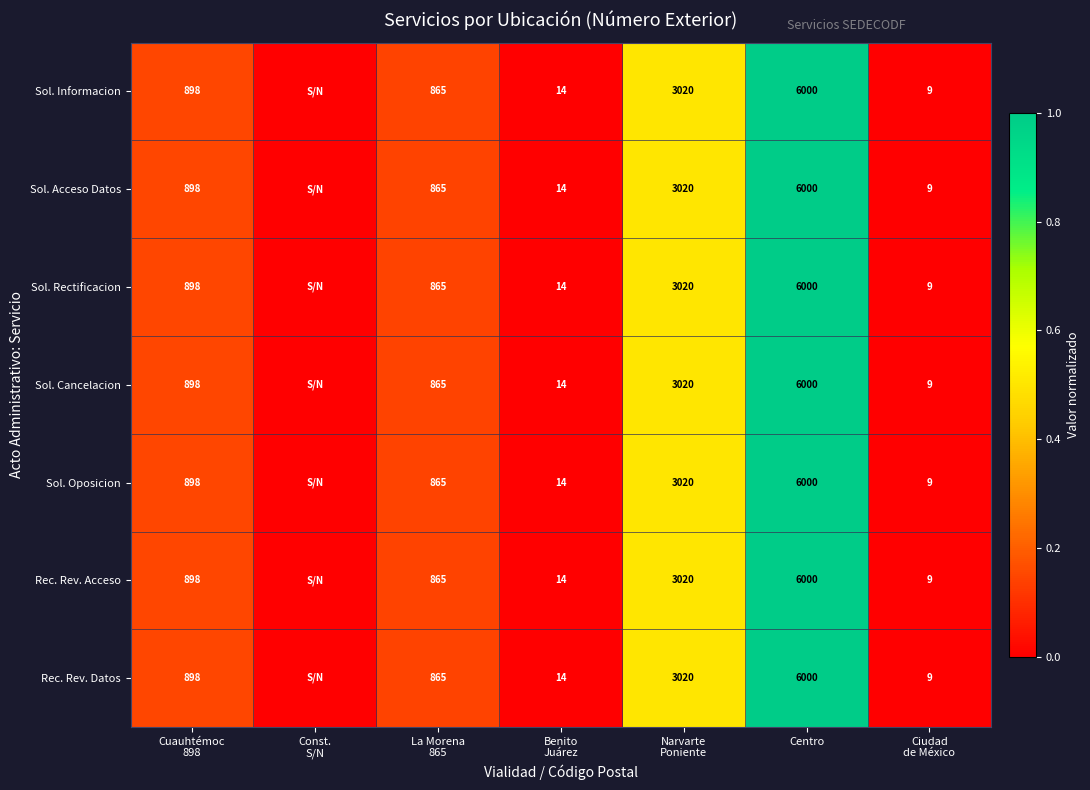

Which series has the widest spread of values?

Sol. Informacion